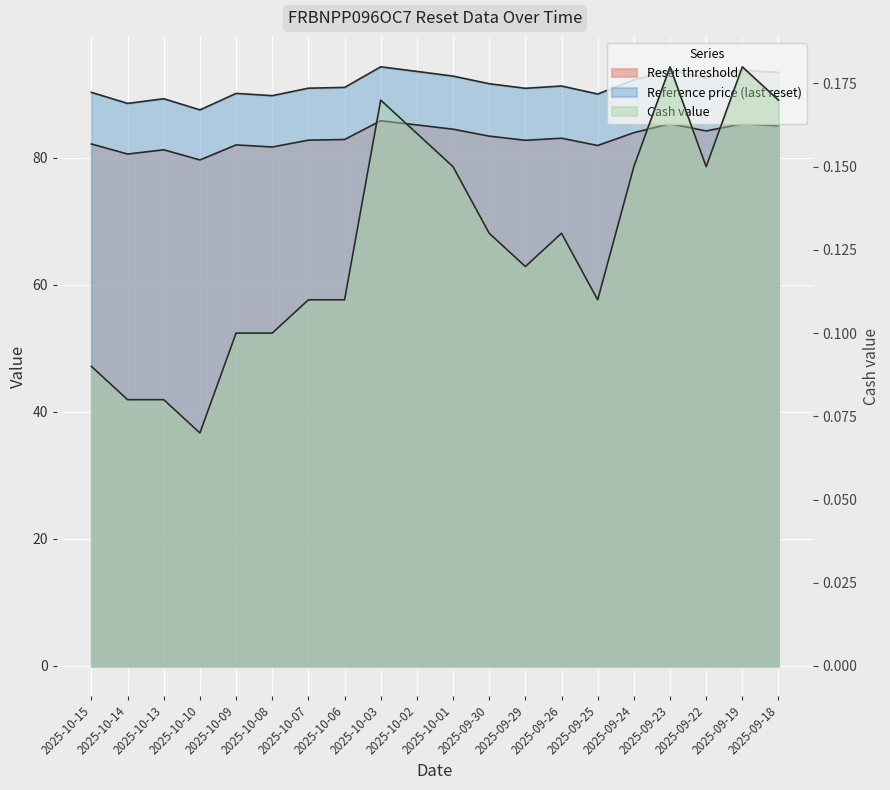

At which category is the sum across all series the highest?

2025-10-03